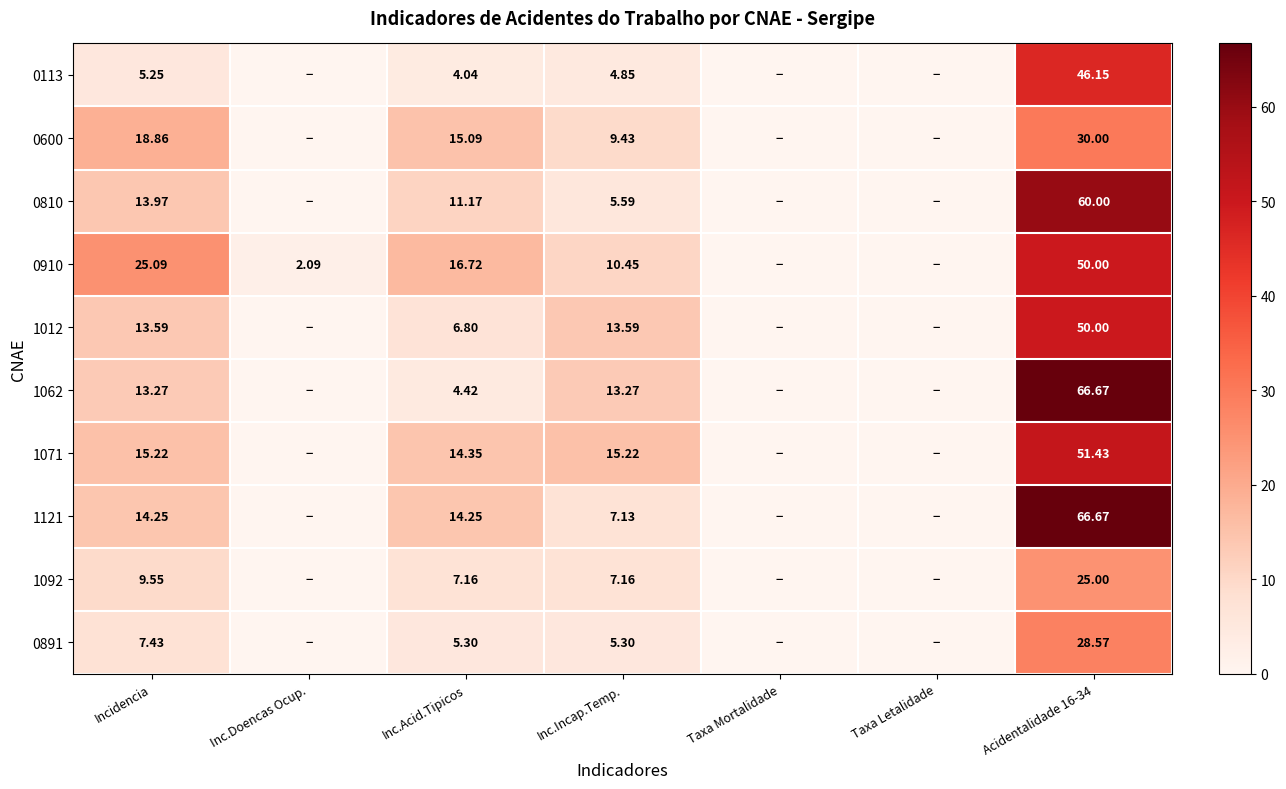

Which series has the largest range (max minus min)?

1062